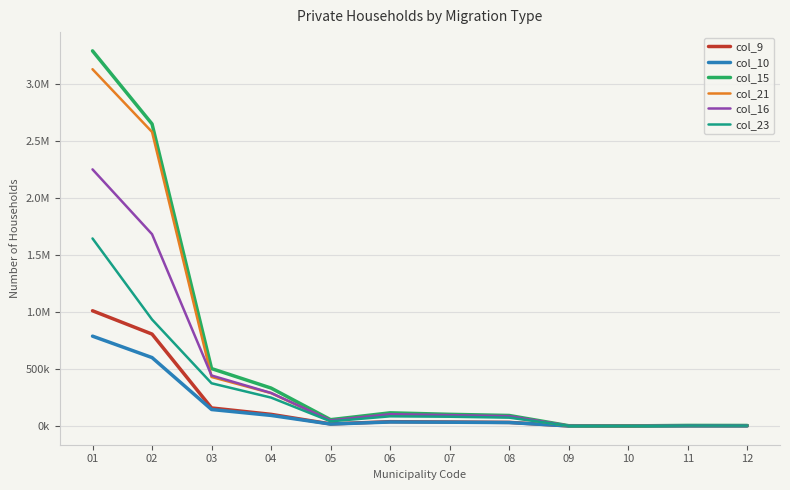

True or false: col_21 has more than 1 points higher than both neighbors.

True